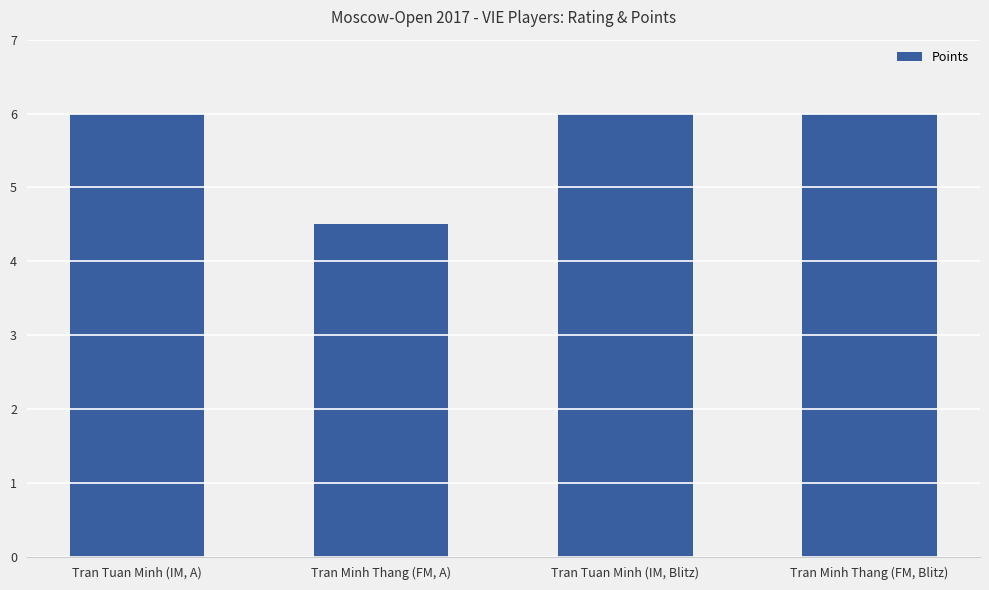

Between Tran Minh Thang (FM, A) and Tran Tuan Minh (IM, A), which is larger?

Tran Tuan Minh (IM, A)